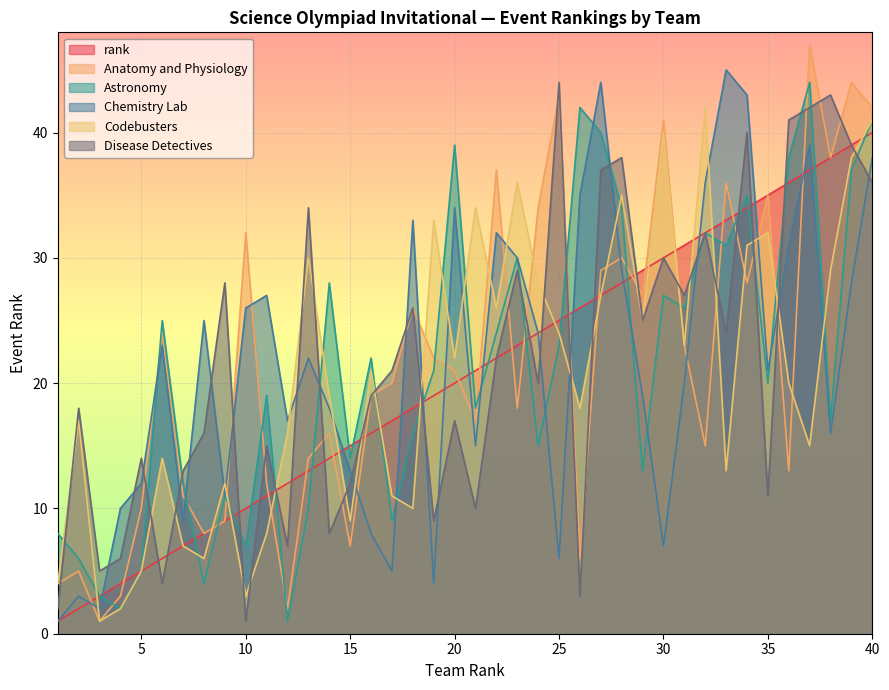

Where does the Codebusters series first go above 21?

13